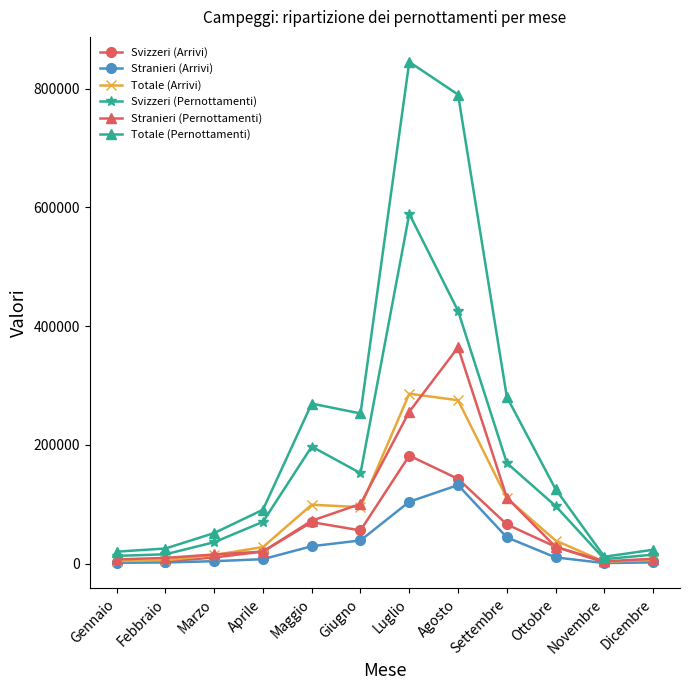

How many series are shown in this chart?

6